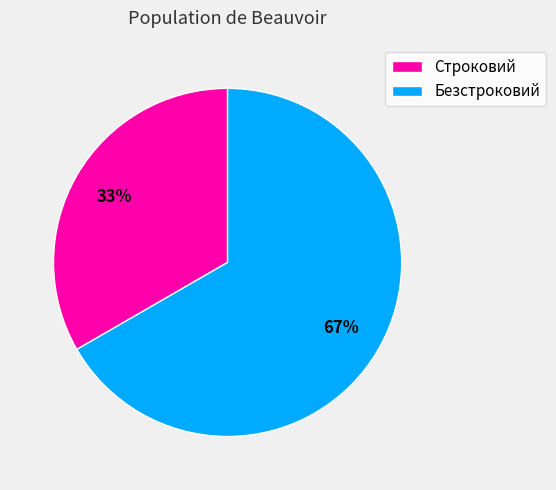

Between Строковий and Безстроковий, which is larger?

Безстроковий